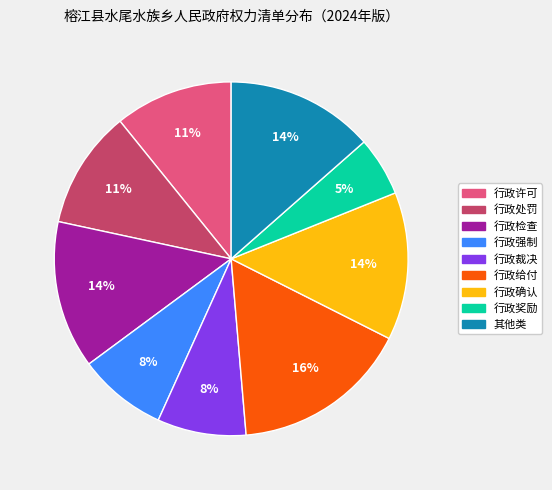

True or false: 行政奖励 accounts for 5% of the total.

True